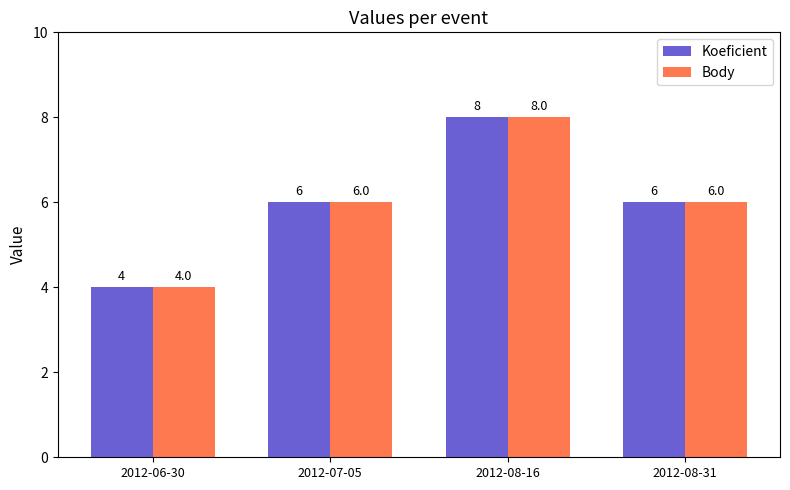

What is the total value across all series at 2012-08-16?

16